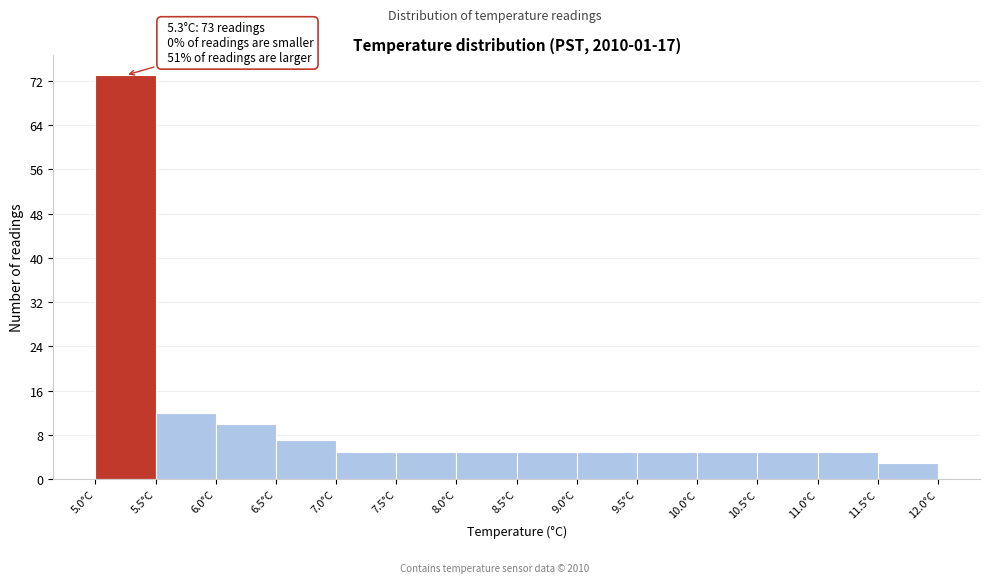

Over which range of the x-axis is the bar tallest?

5.0 to 5.5